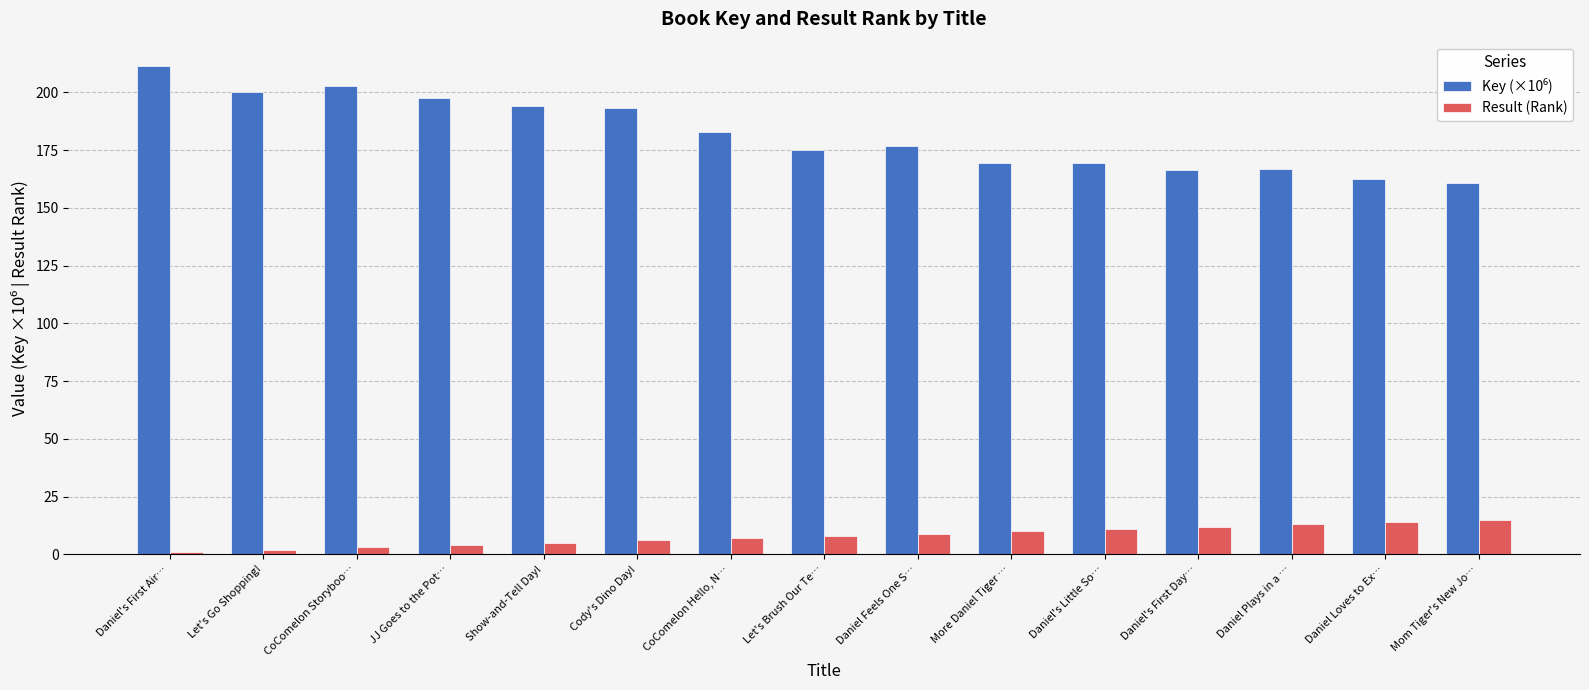

Are the bars grouped side by side (vs. stacked)?

Yes